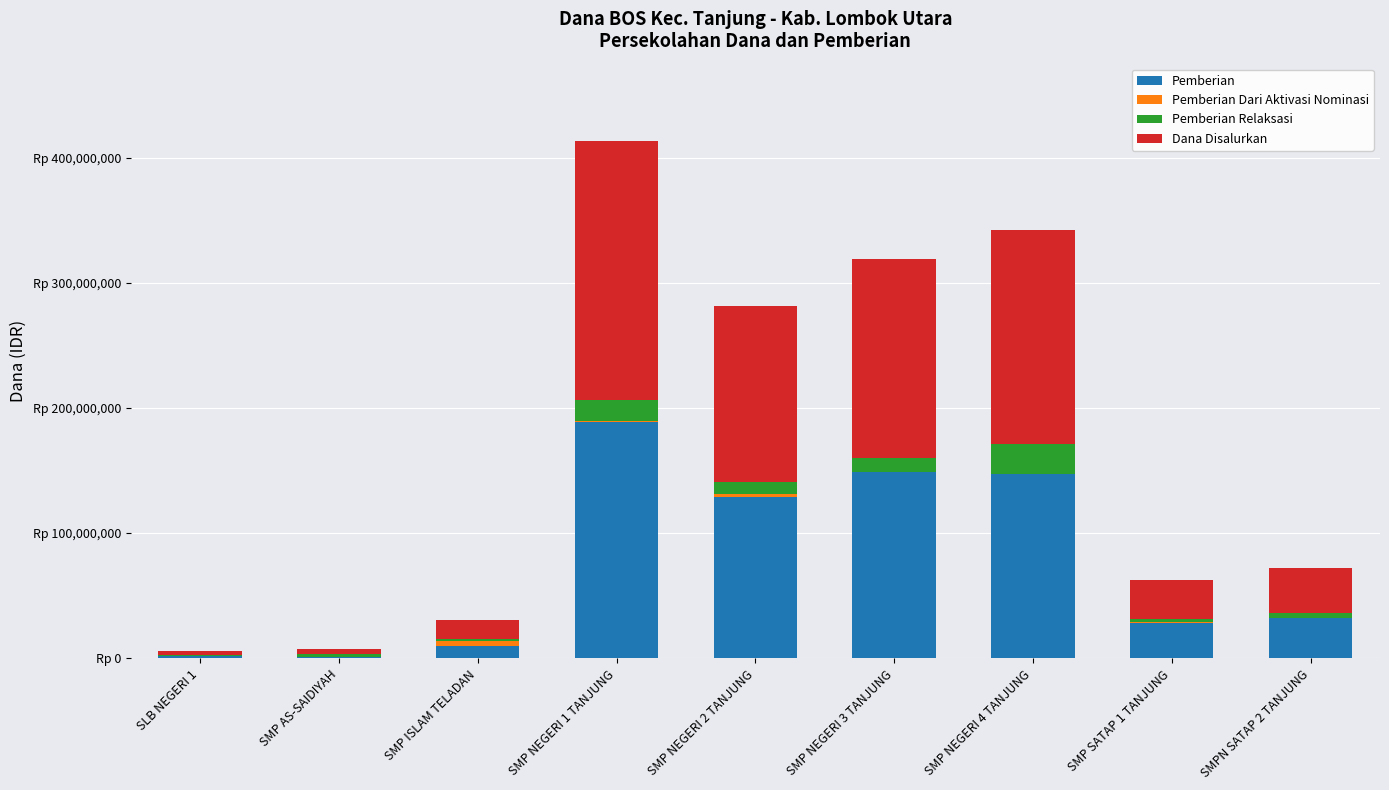

What is the label of the 4th bar from the right?

SMP NEGERI 3 TANJUNG